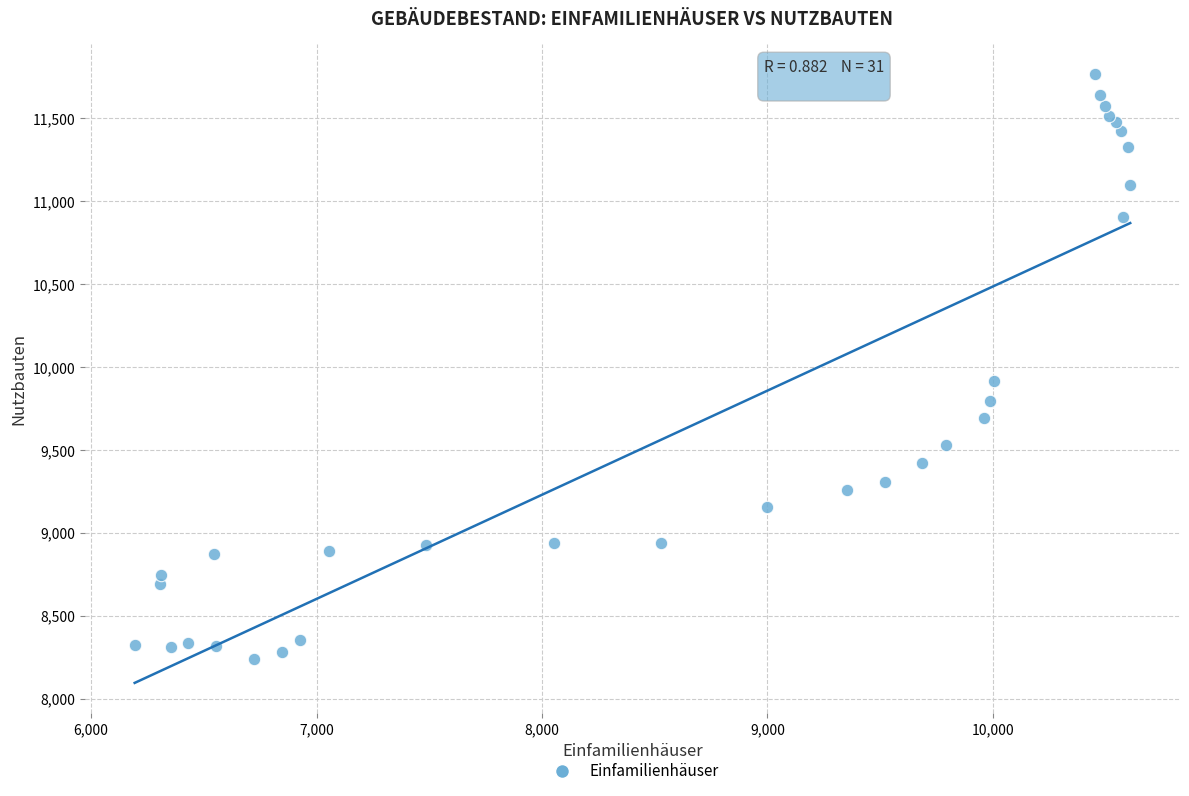

What Y value in the scatter plot is closest to 10002?

9918